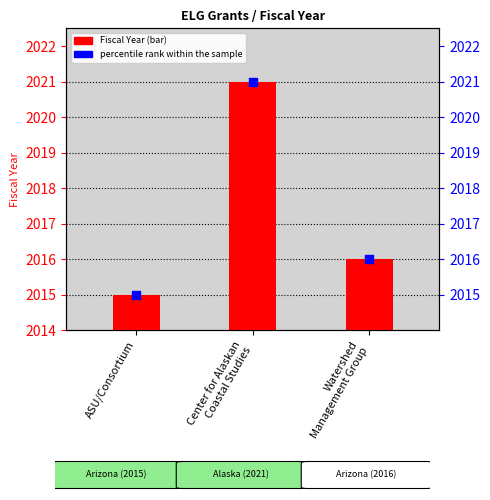

What is the total value across all series at ASU/Consortium?

4030